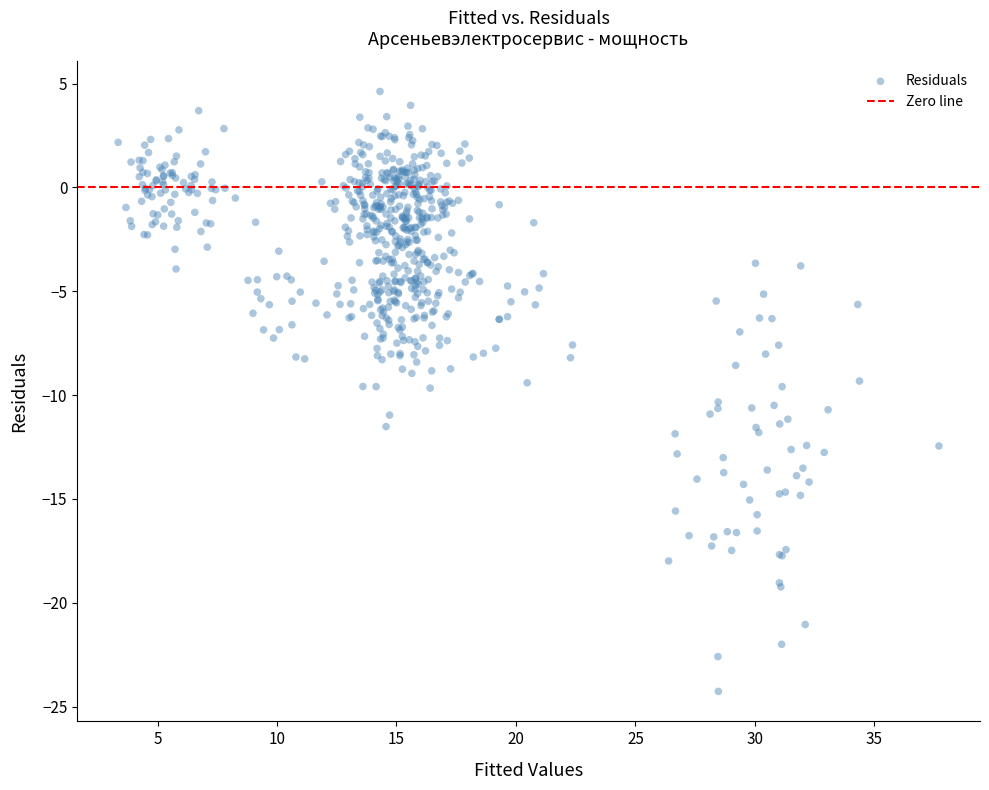

What is the range of Y values (max minus min)?

28.9